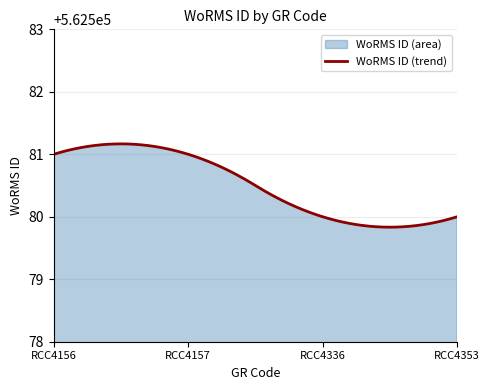

Reading right to left, what are all the values shown in this chart?

RCC4353=562580	RCC4336=562580	RCC4157=562581	RCC4156=562581